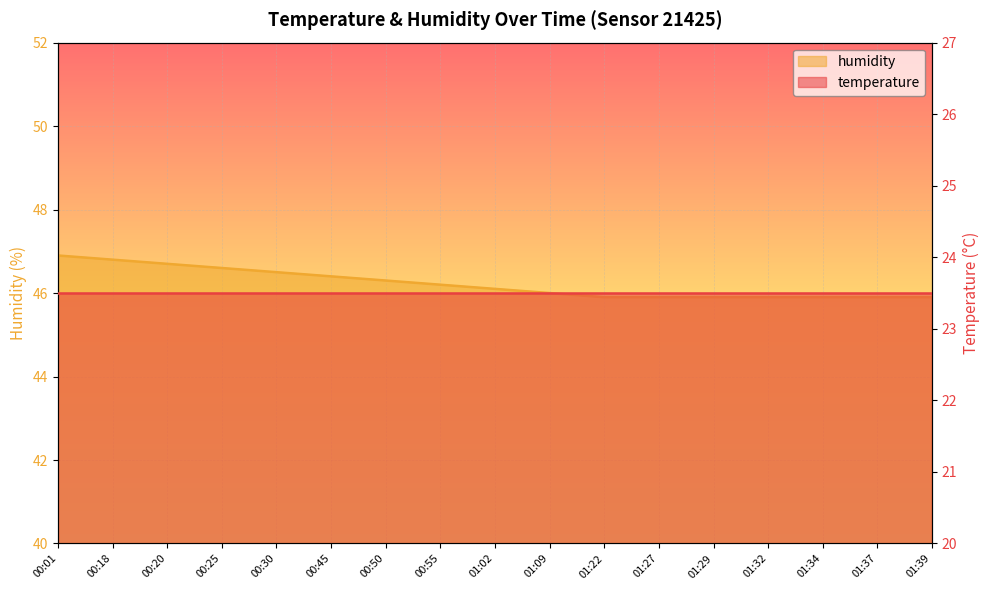

At which category does the chart reach its peak across all series?

00:01